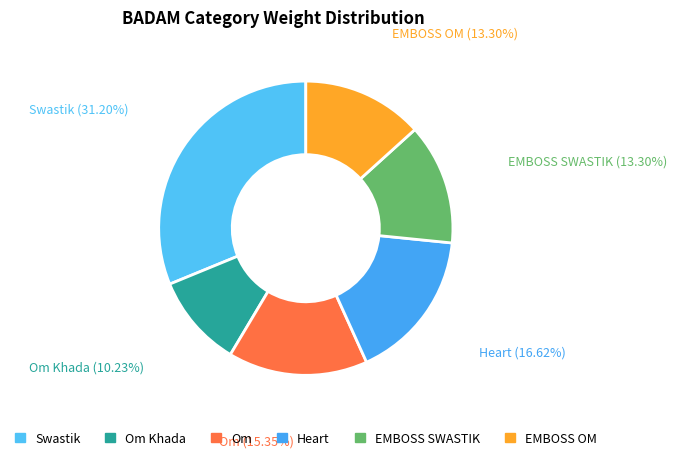

Is it true that Om is 15% of the pie?

True